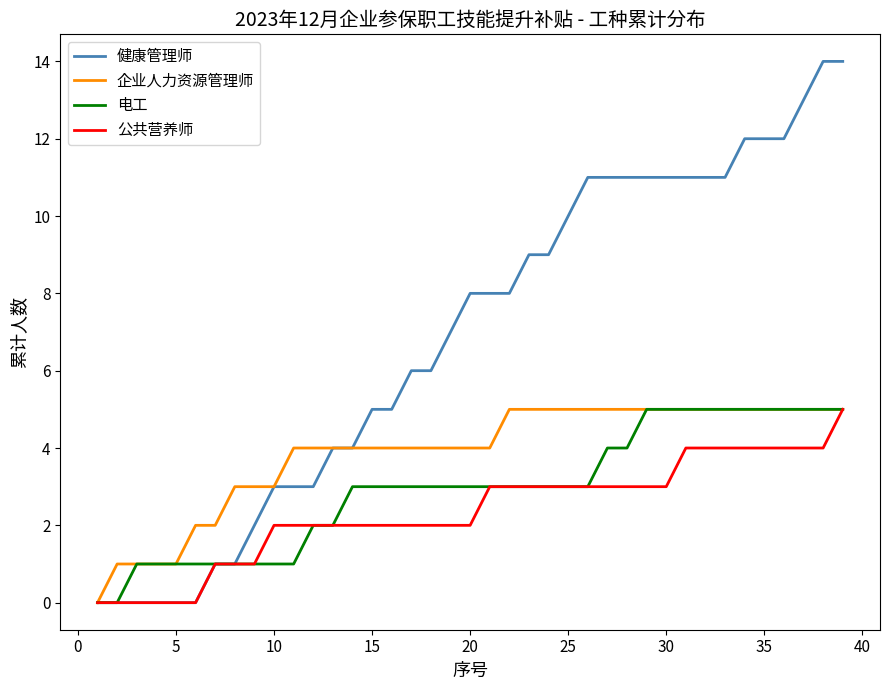

Which series has the largest total across all categories?

健康管理师